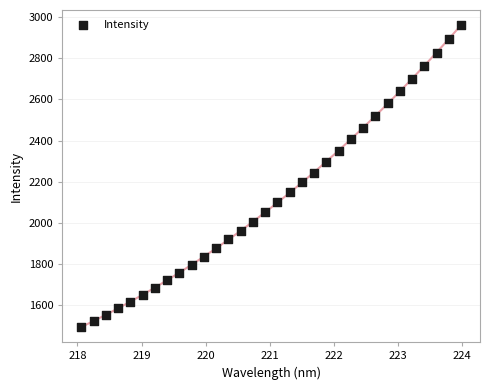

What is the range of Y values (max minus min)?

1466.6